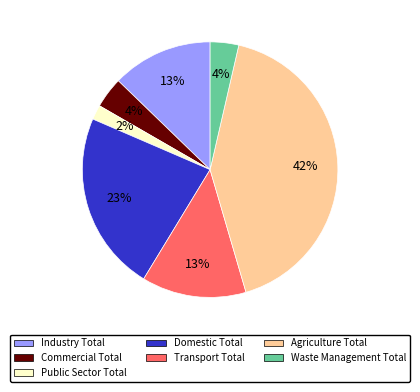

Is it true that Agriculture Total is 61% of the pie?

False